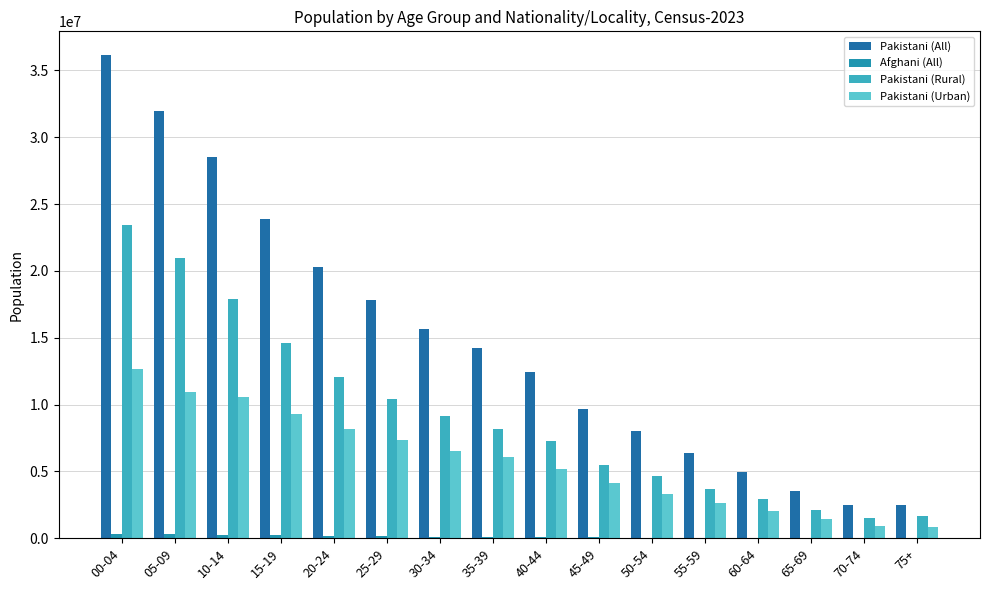

Are the bars grouped side by side (vs. stacked)?

Yes